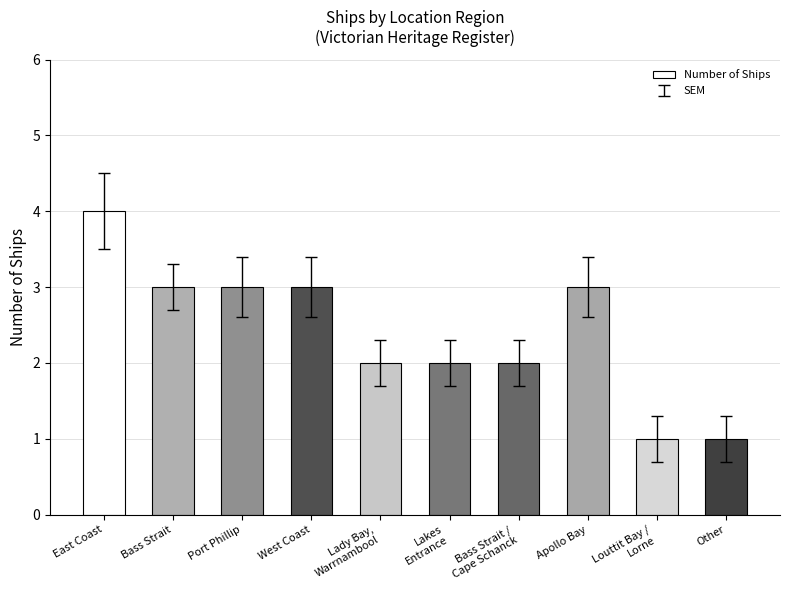

Is it true that the value at Lakes
Entrance is 2?

True